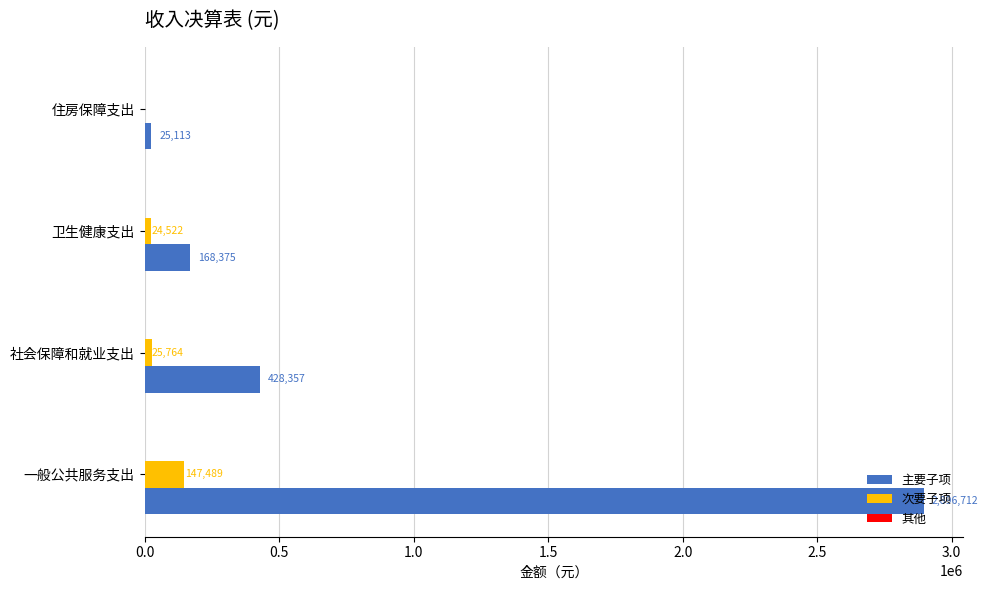

Count the number of data series in this chart.

2